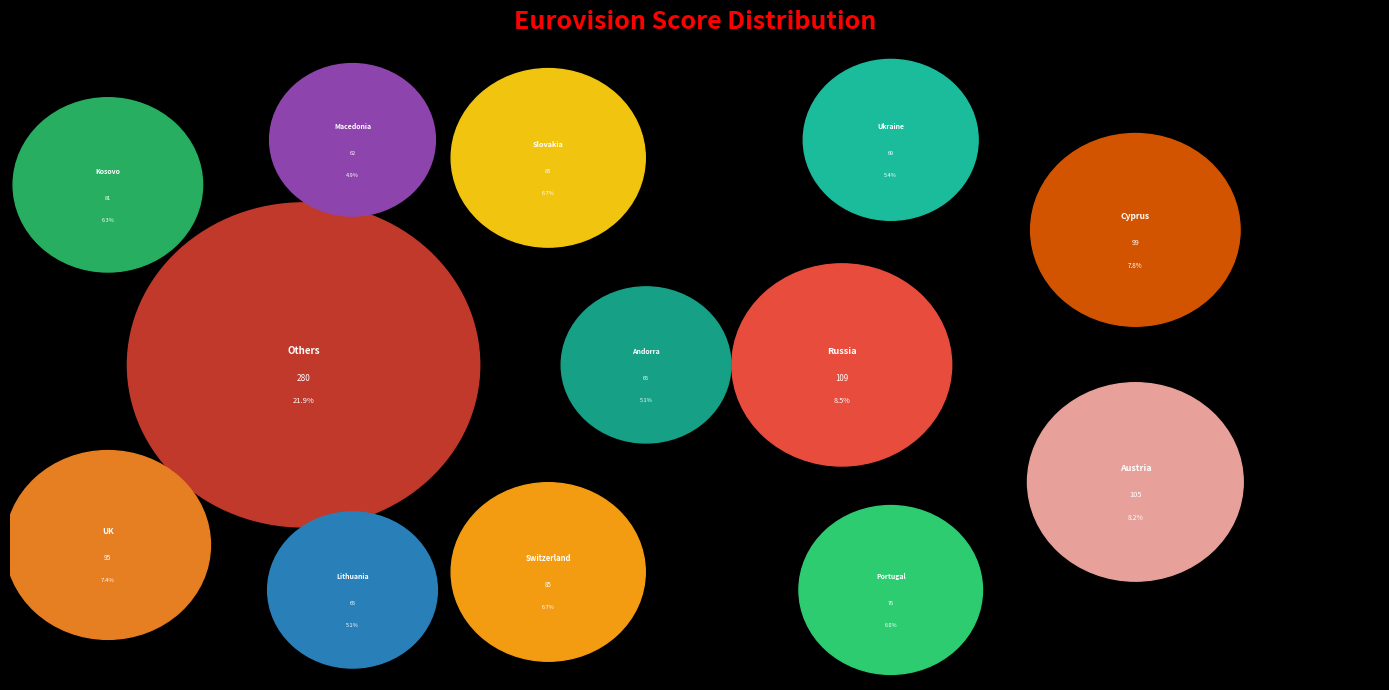

What is the total percentage of Portugal and Russia?

14.5%